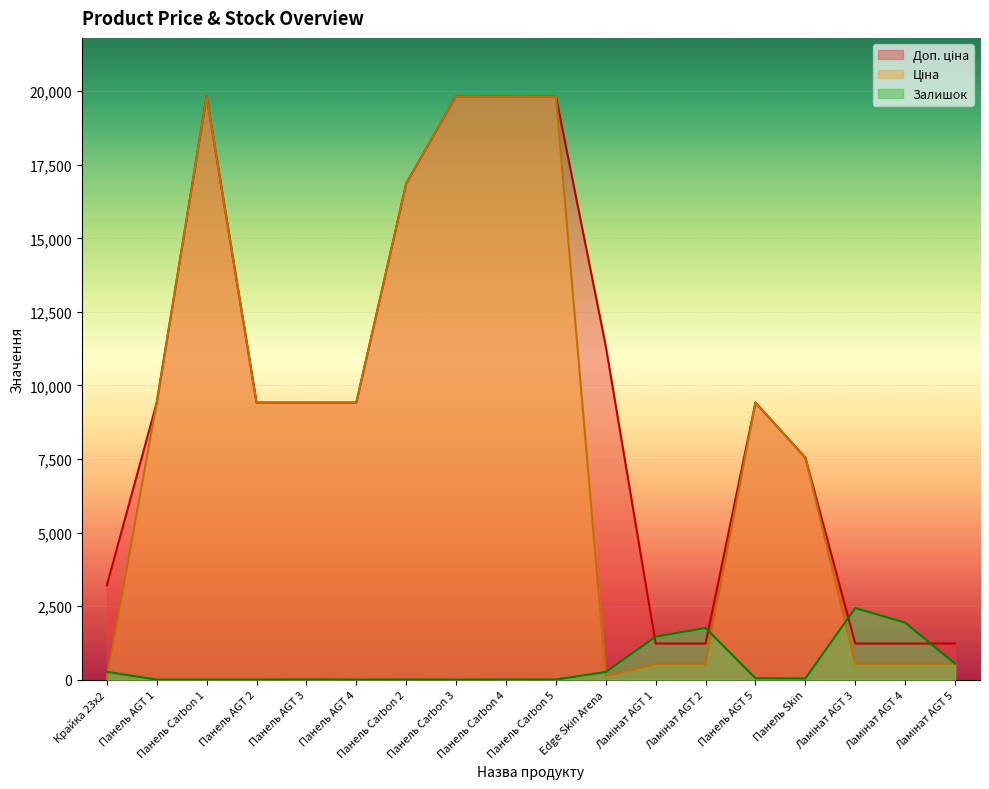

How many data points does each series have?

18